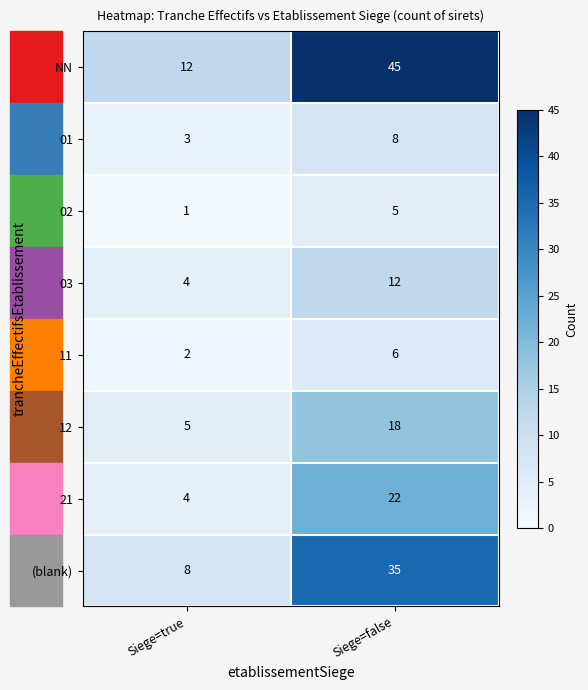

Rank the series by their maximum value, from highest to lowest.

NN, (blank), 21, 12, 03, 01, 11, 02